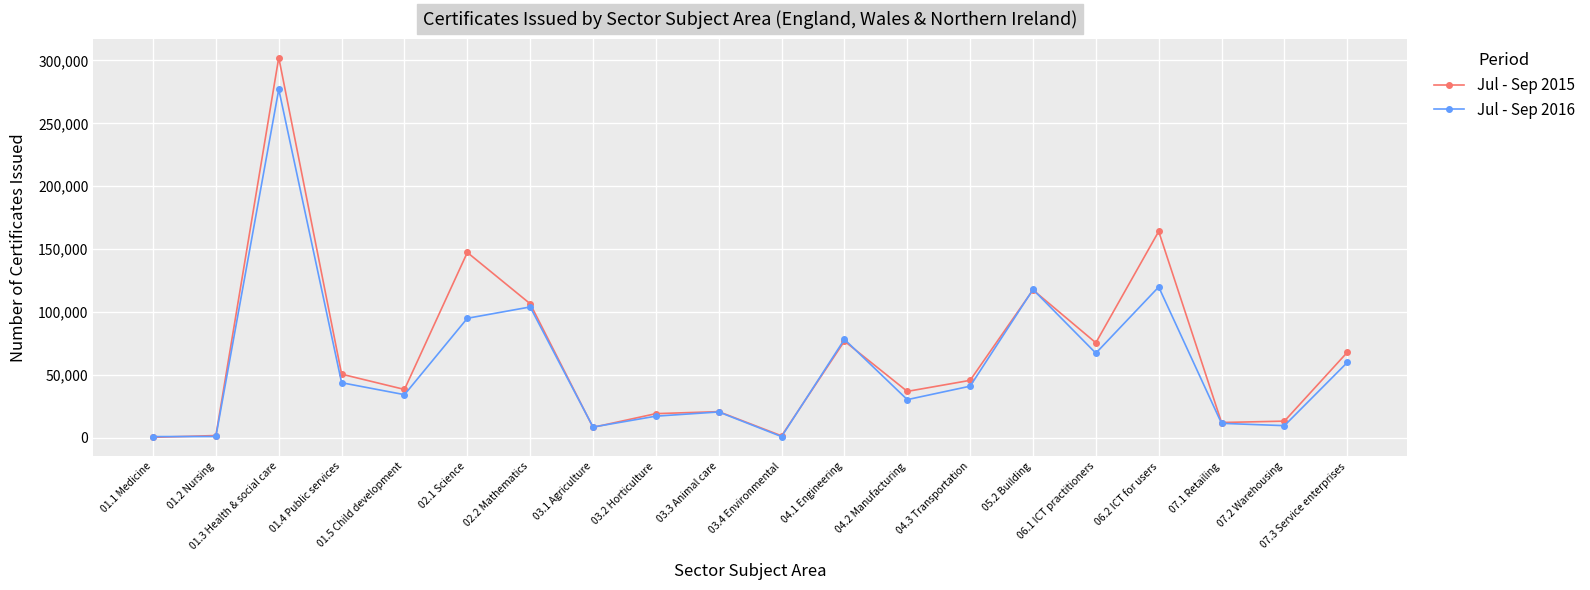

Which series has the widest spread of values?

Jul - Sep 2015